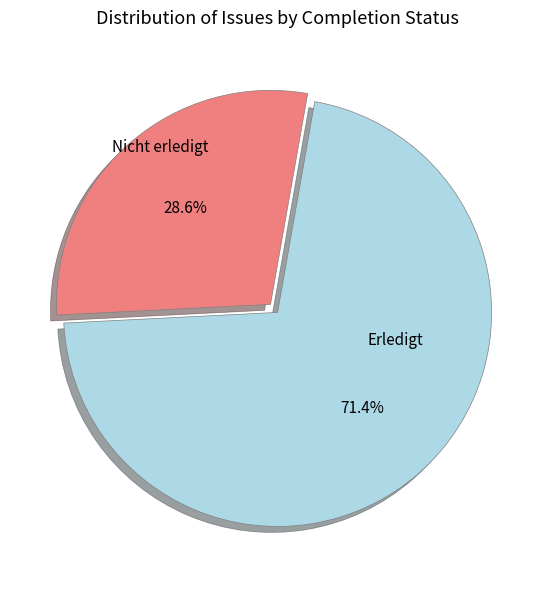

Approximately how many times larger is the value at Nicht erledigt compared to Erledigt?

0.4